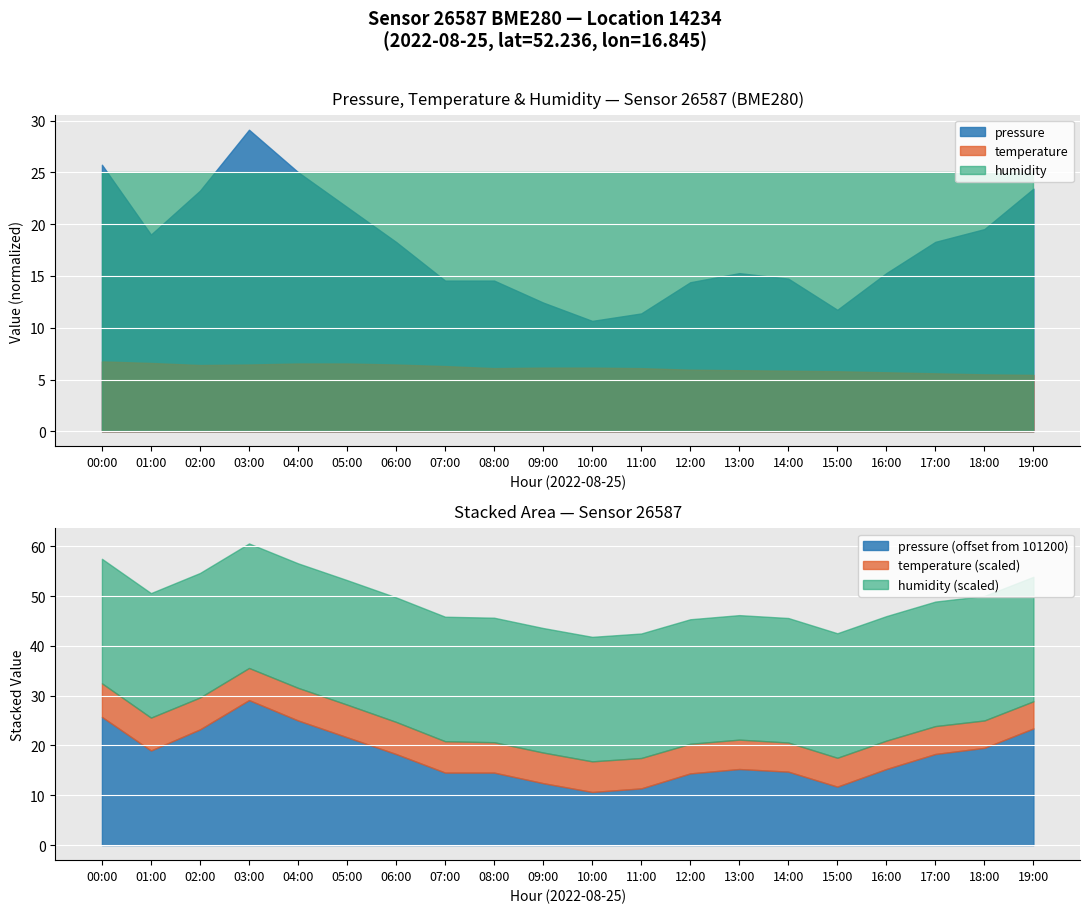

The value of temperature at 04:00 is 6.5. True or false?

True